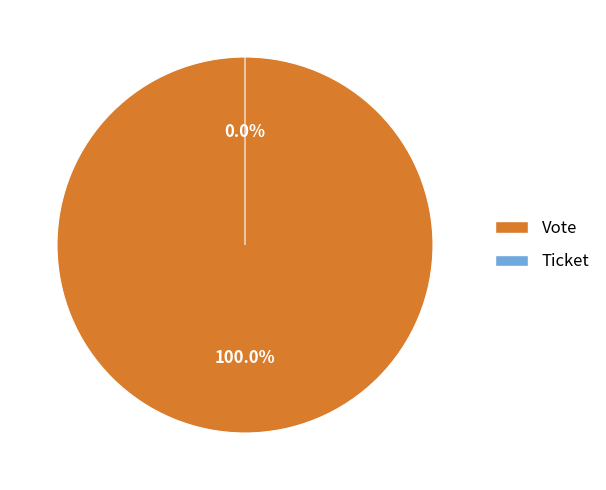

Rank the categories by value from highest to lowest.

Vote, Ticket